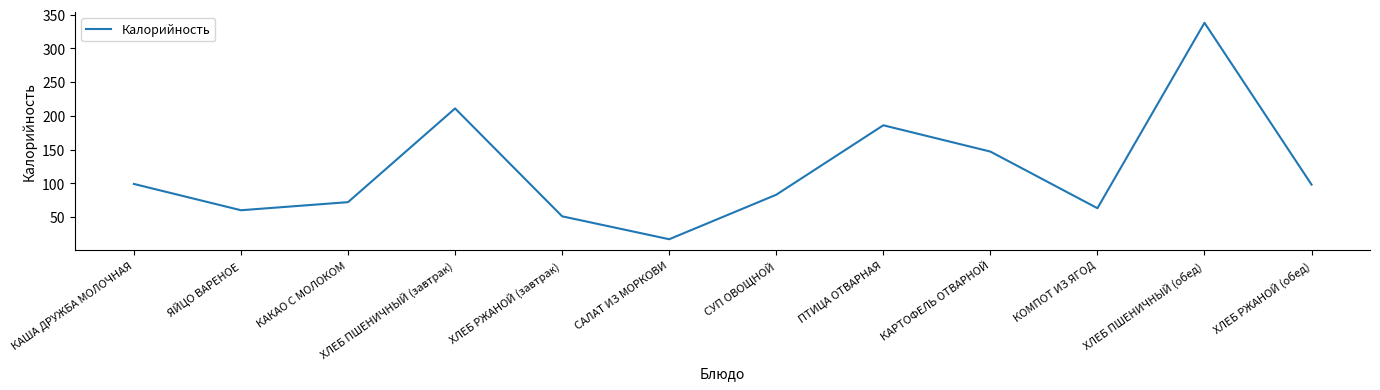

What position from the left is ЯЙЦО ВАРЕНОЕ?

2